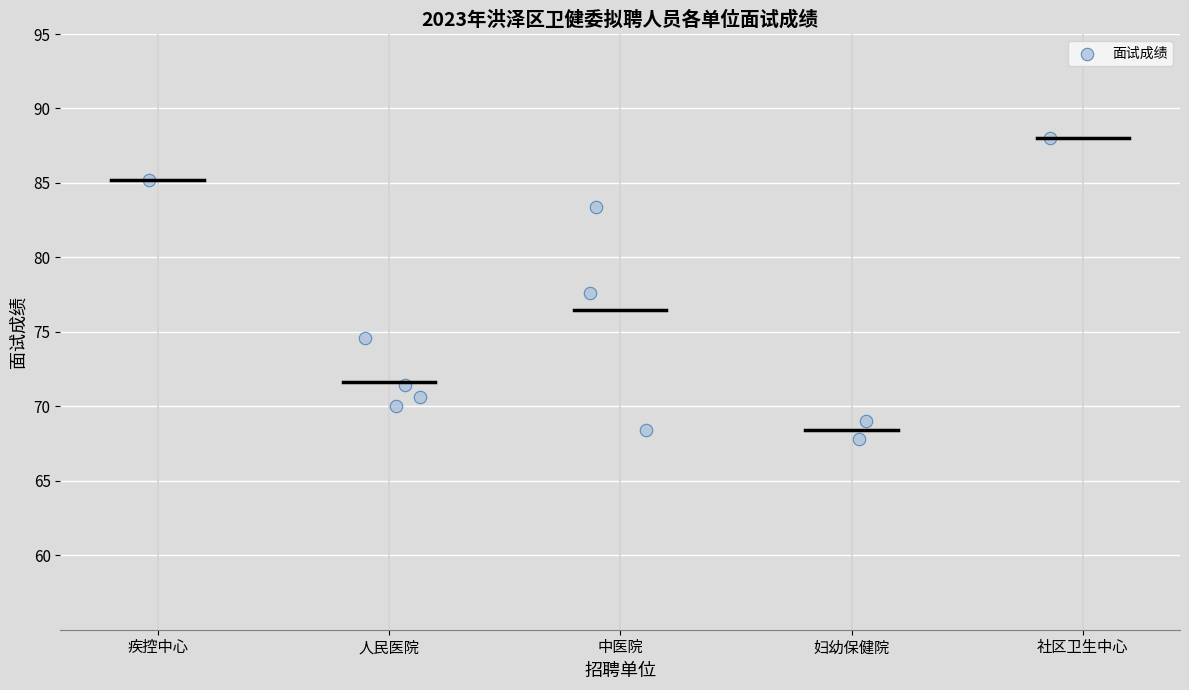

What Y value in the scatter plot is closest to 77?

77.6